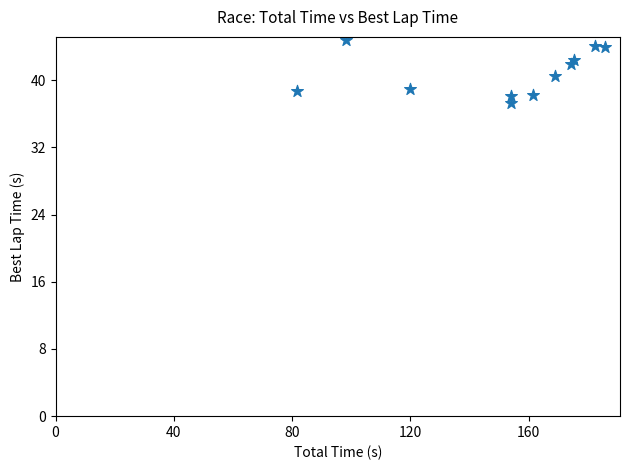

What is the average X value?

150.5